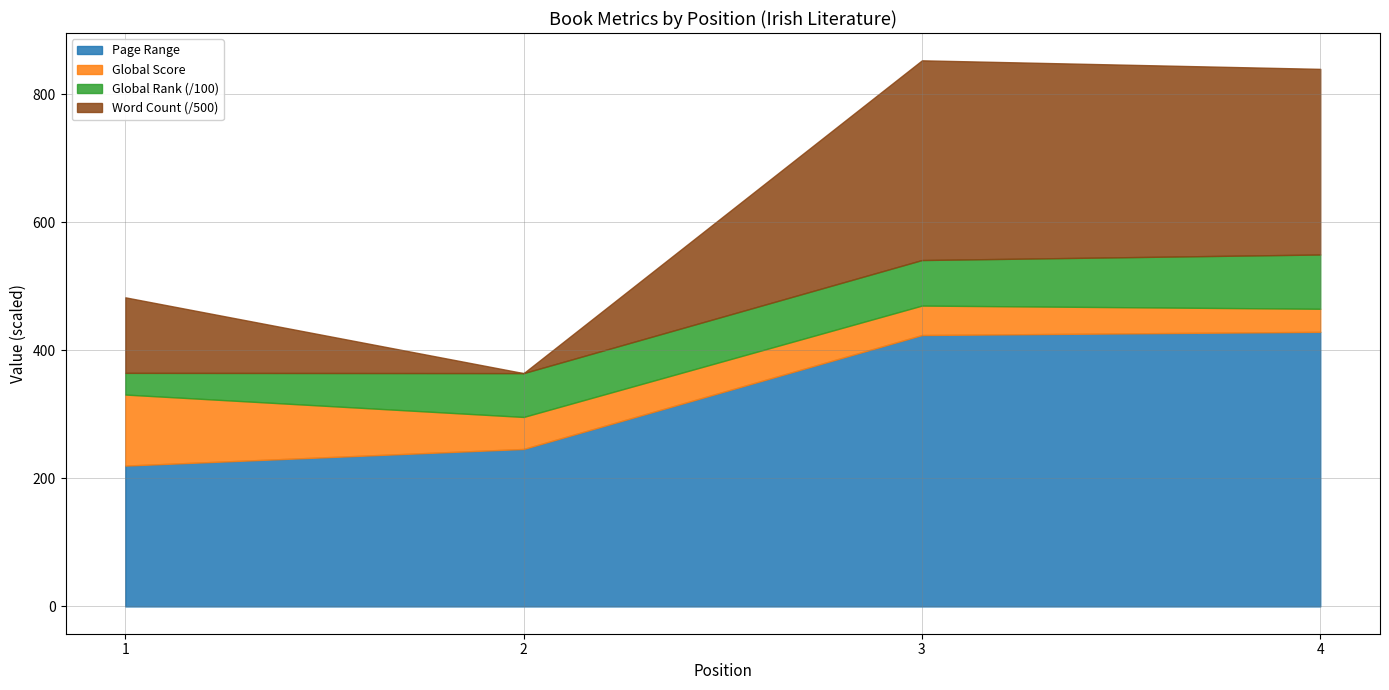

How many categories are shown in the chart?

4